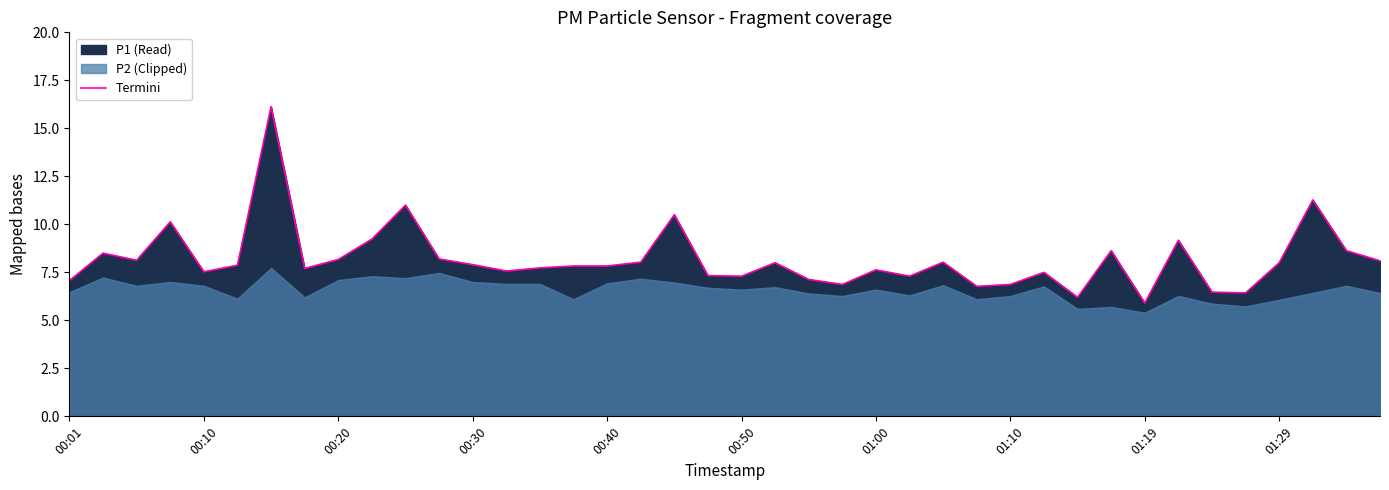

What is the difference between the second highest and minimum values?

5.4